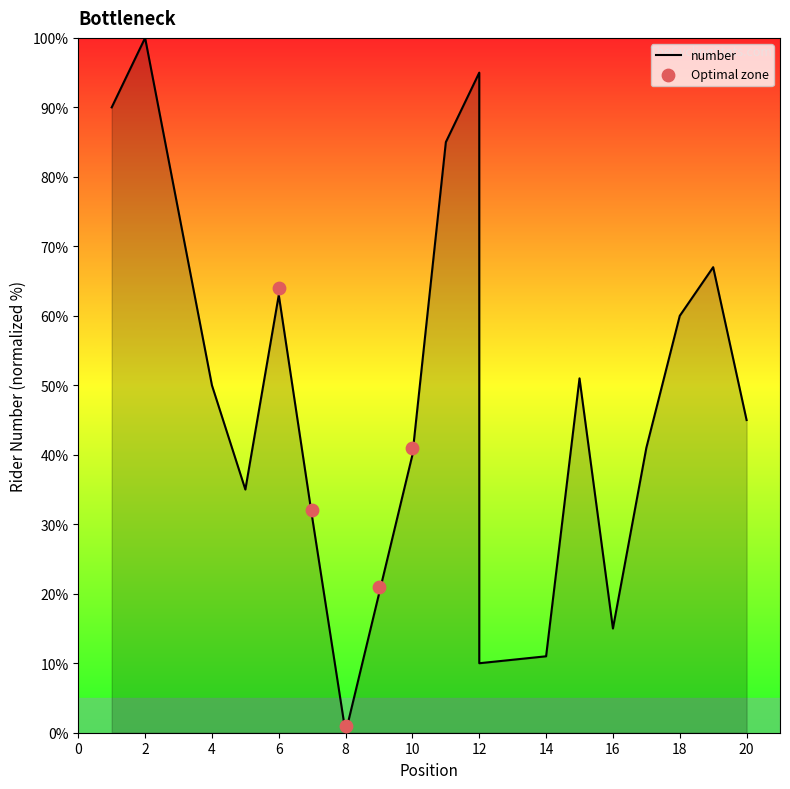

Which has a higher value, 9 or 4?

4